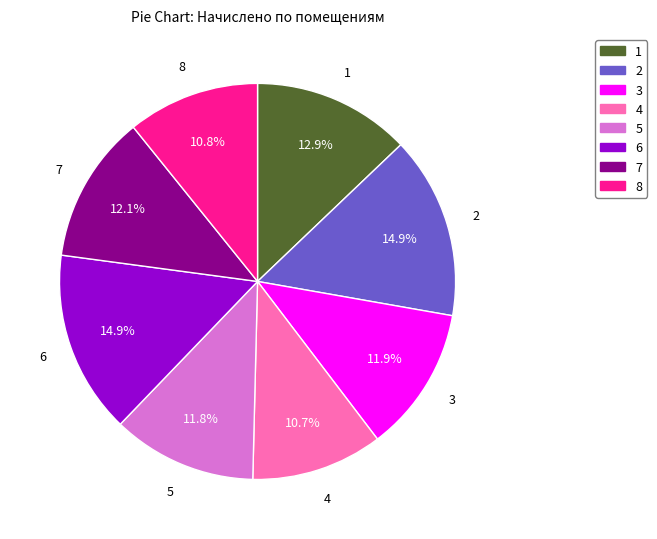

Does 1 account for over 50% of the chart?

No